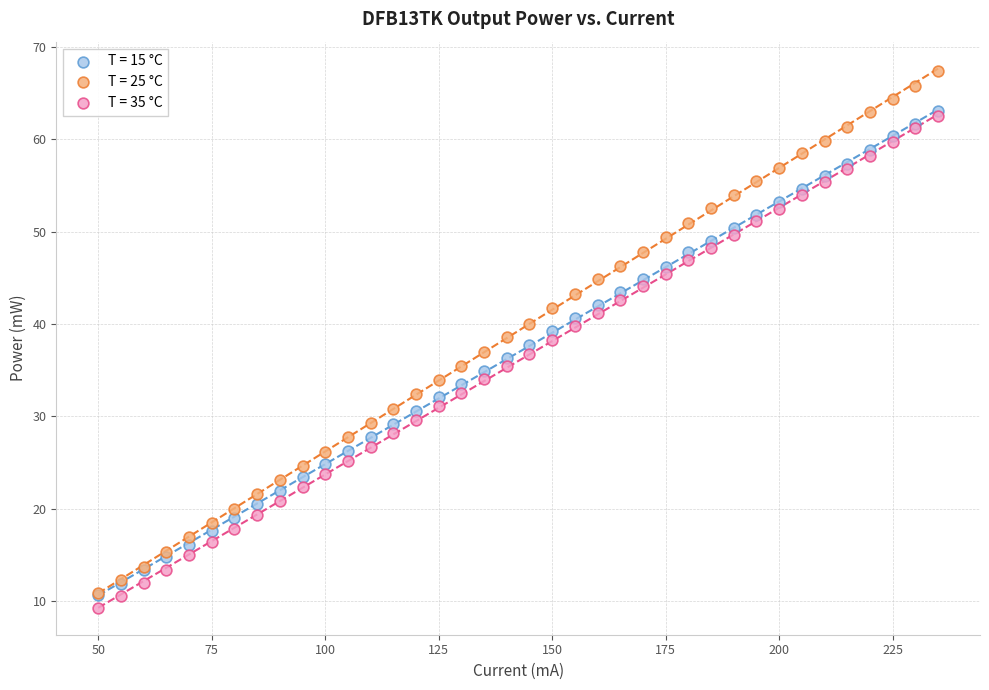

What are all the series names shown in the legend?

T = 15 °C, T = 25 °C, T = 35 °C